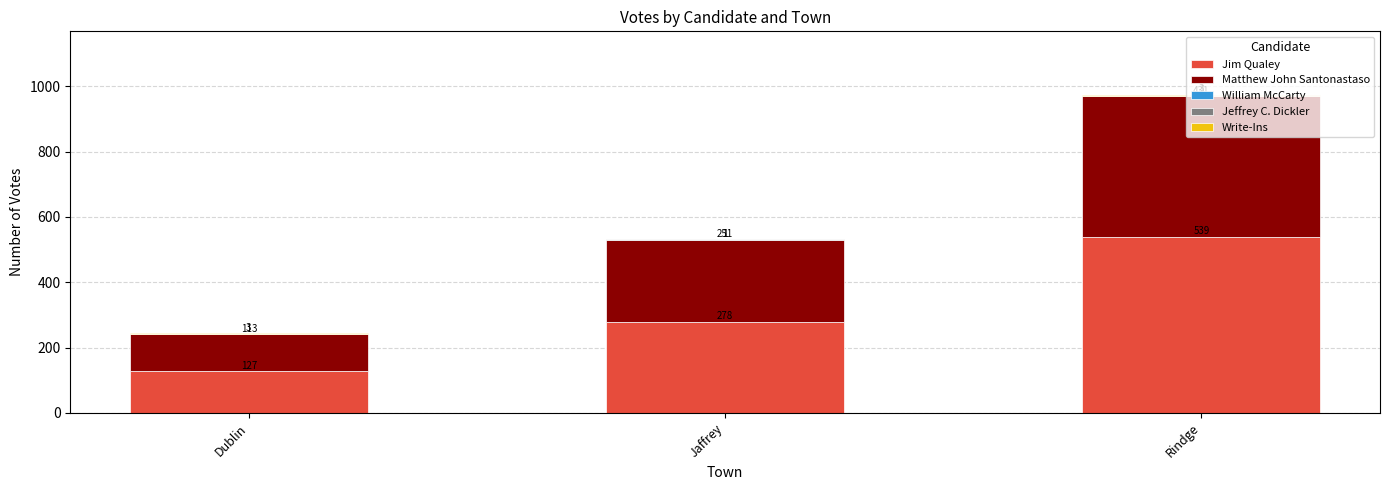

What is the difference between the Jim Qualey values at Rindge and Dublin?

412